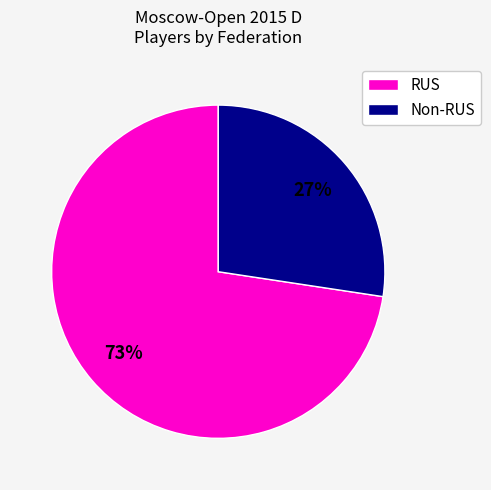

Approximately how many times larger is the value at RUS compared to Non-RUS?

2.7